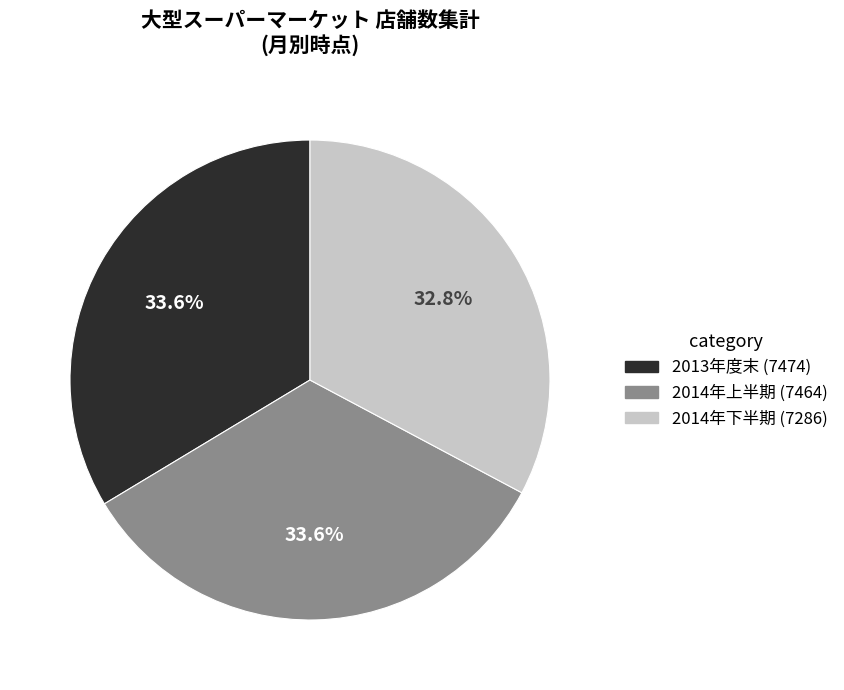

Which category has the smallest portion of the pie?

2014年下半期 (7286)